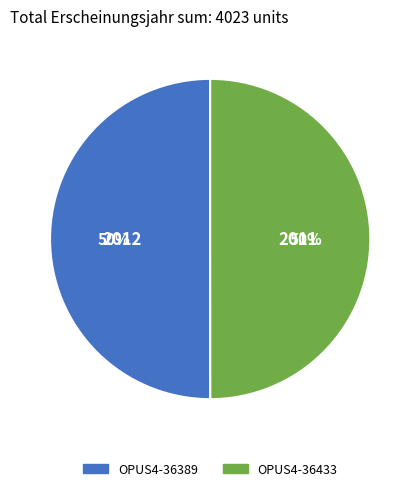

The OPUS4-36433 slice represents 64% of the pie. True or false?

False